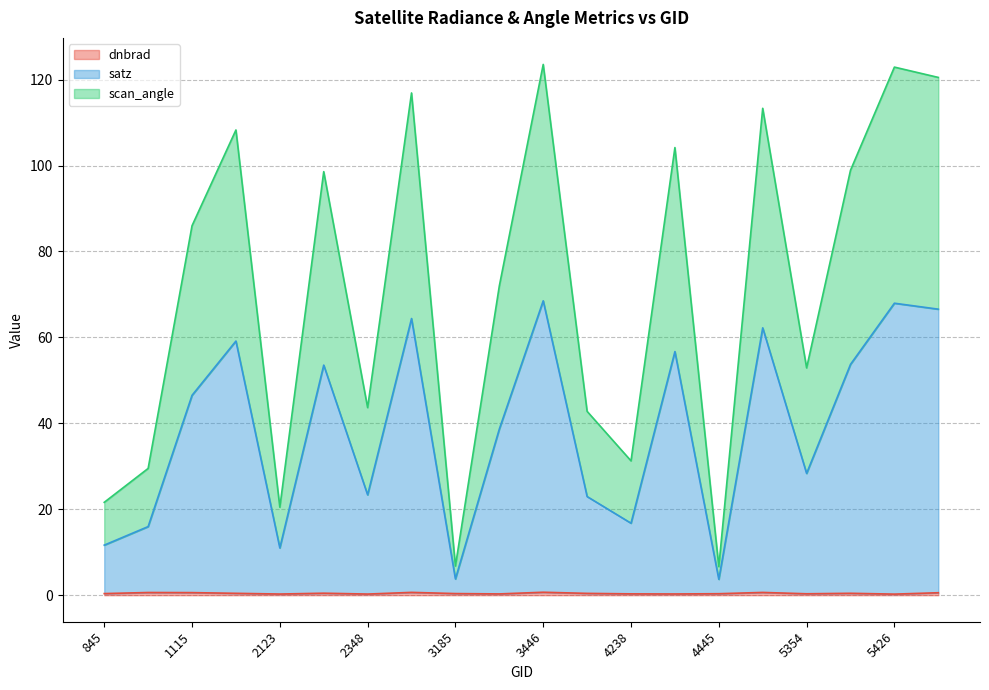

How many data points does each series have?

20